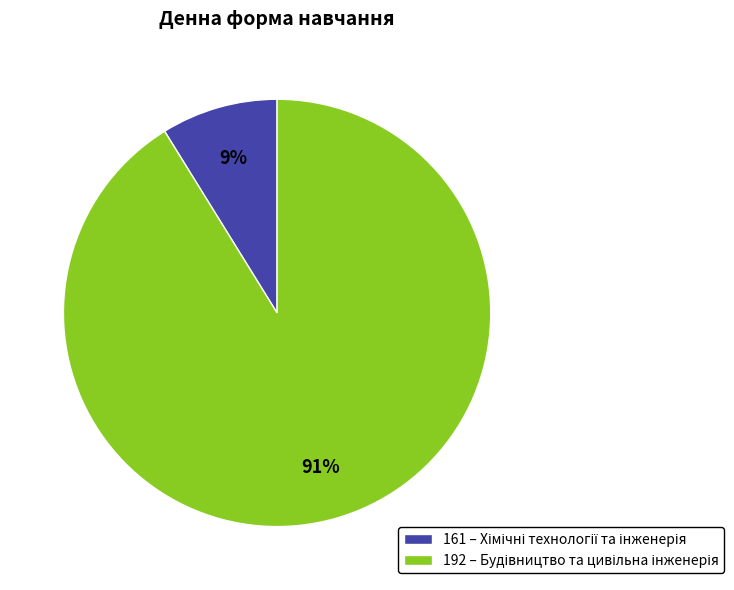

Which slice is the smallest?

161